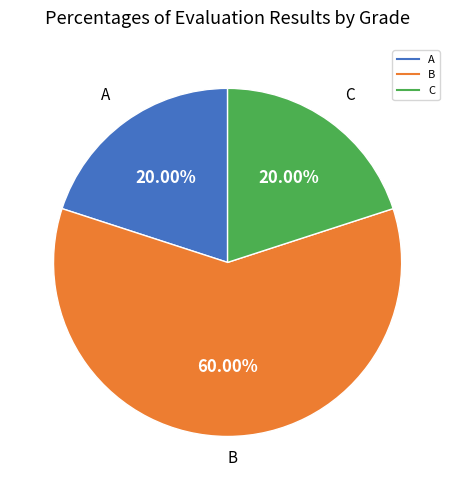

The A slice represents 20% of the pie. True or false?

True